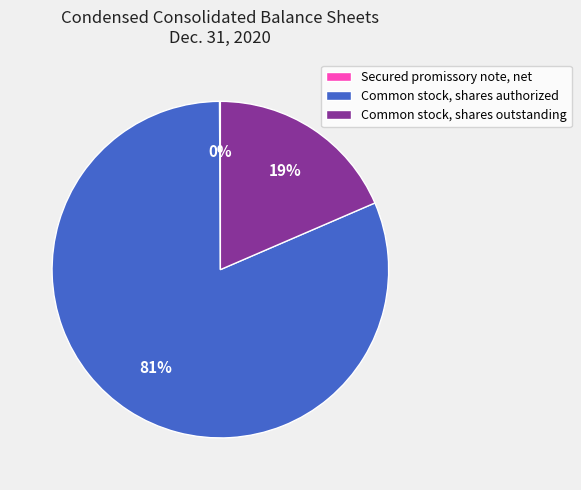

To the nearest percent, what portion does Common stock, shares outstanding represent?

19%